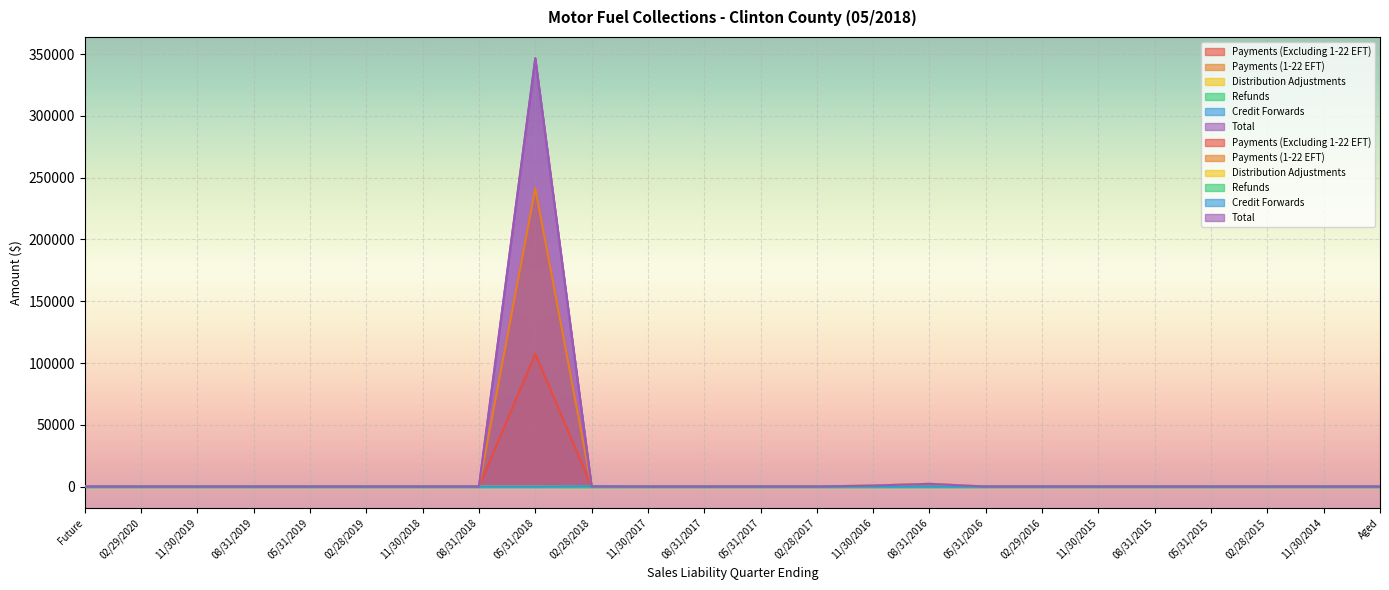

The Total series shows -116821.0 at Aged. True or false?

False